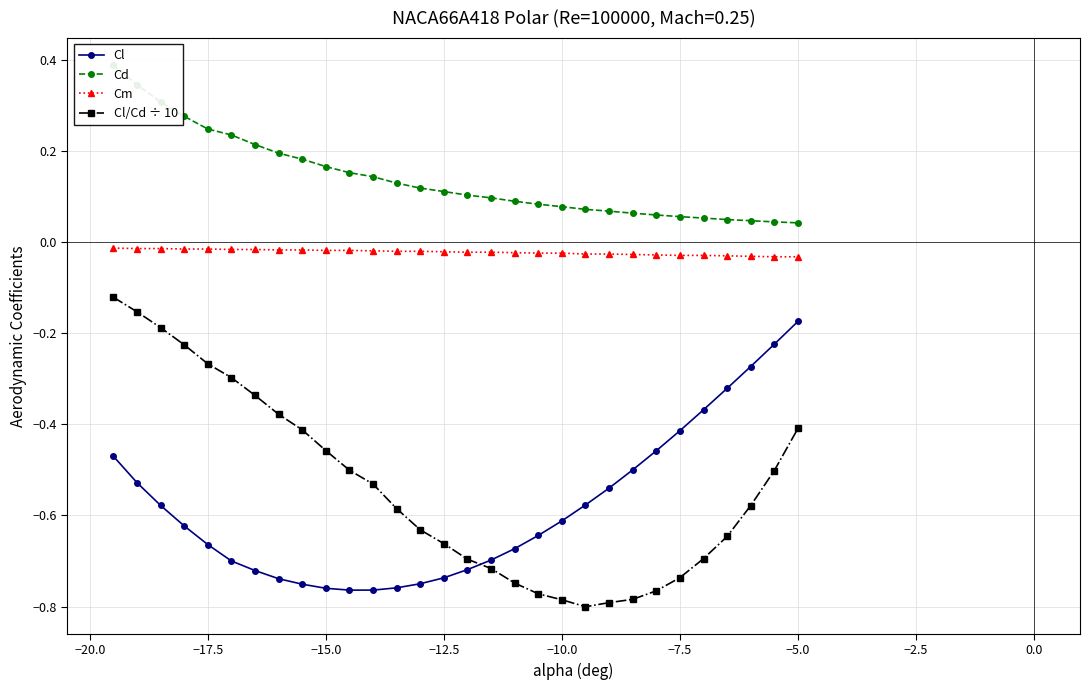

What is the value of the Cl point at the 26th from the left?

-0.4